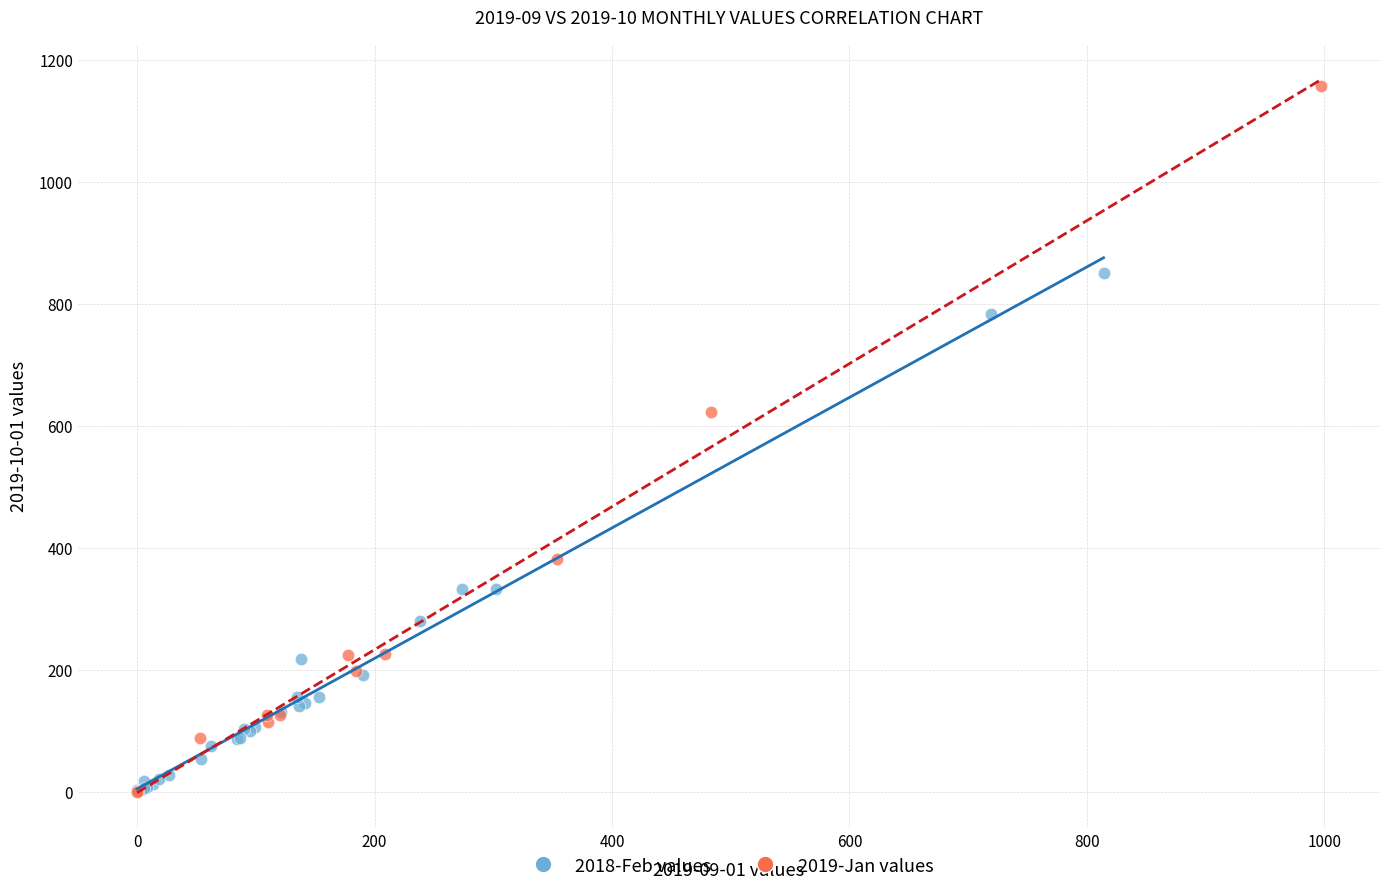

Which series has the widest spread of Y values?

2019-Jan values